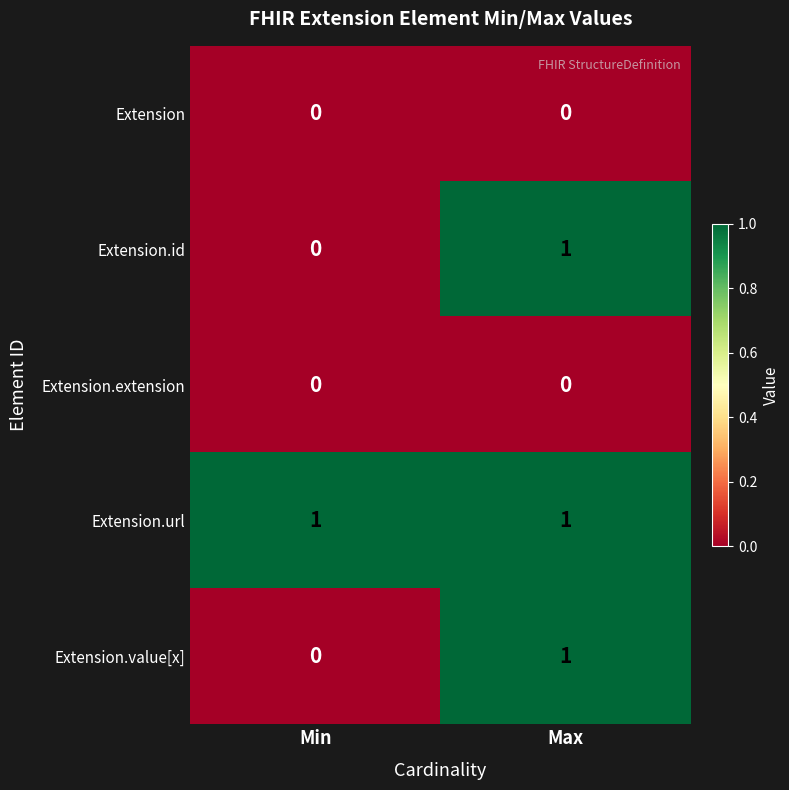

At how many categories does at least one series exceed 0?

2